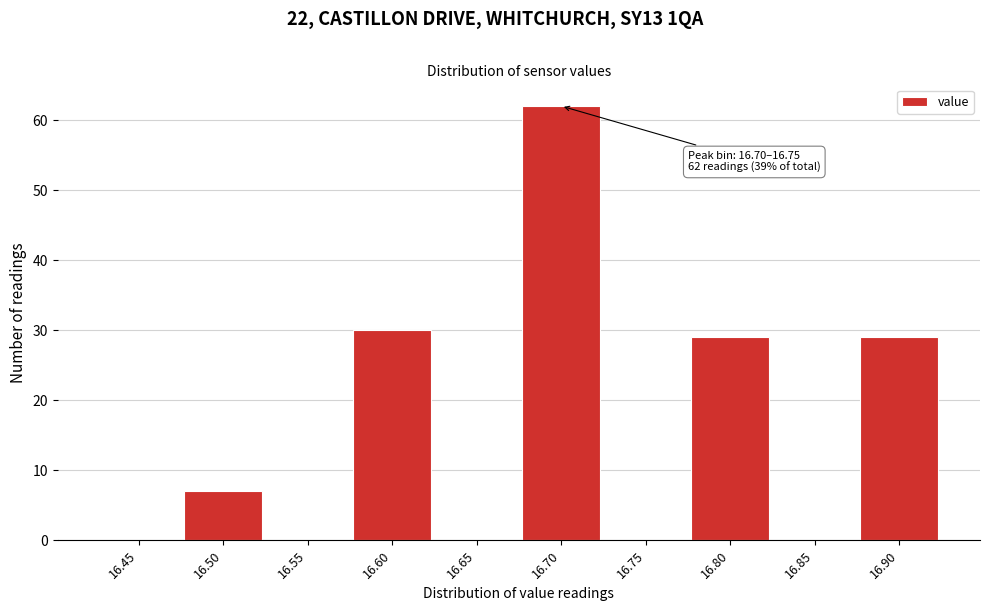

Reading right to left, list all the values displayed in this chart.

16.90=29	16.85=0	16.80=29	16.75=0	16.70=62	16.65=0	16.60=30	16.55=0	16.50=7	16.45=0